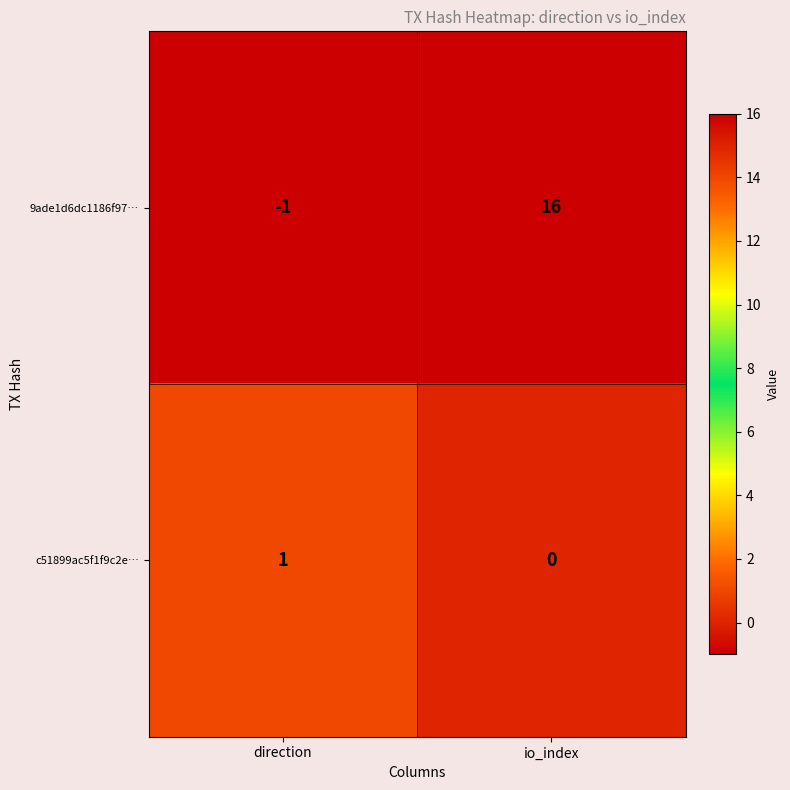

Which series has the largest total across all categories?

9ade1d6dc1186f97…